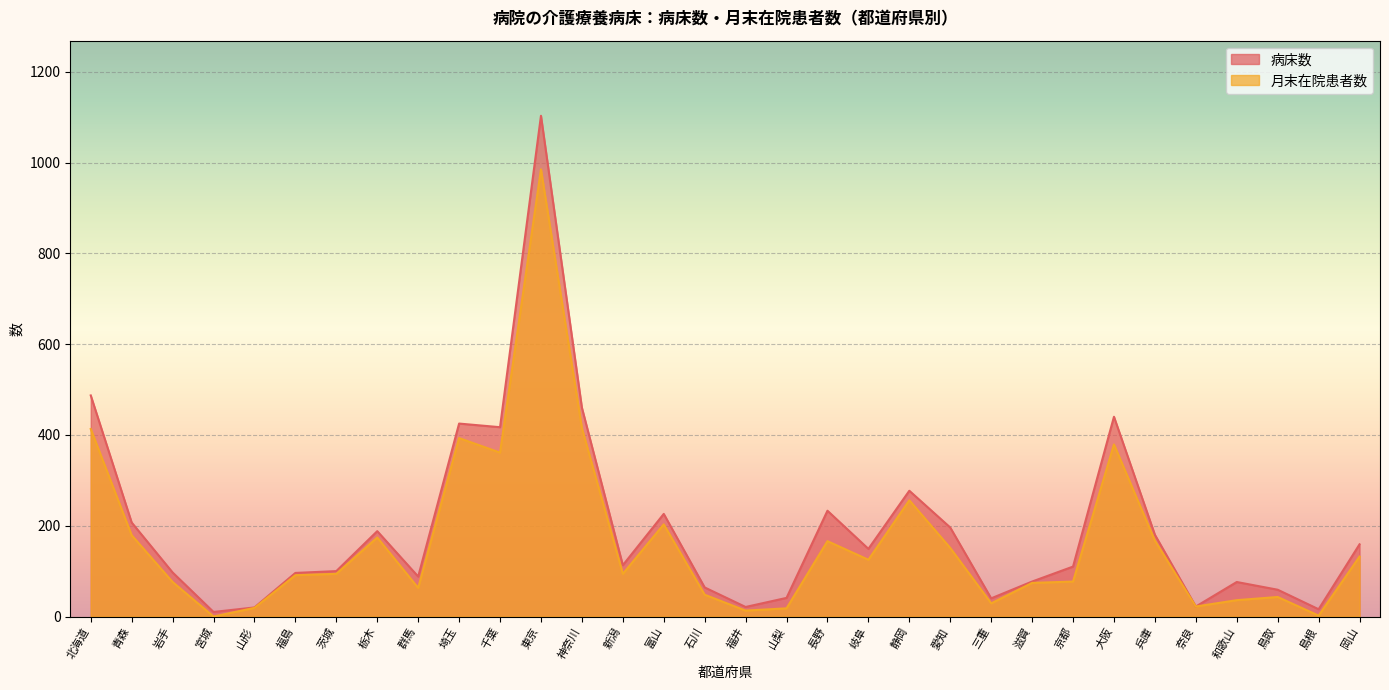

At which label does 月末在院患者数 reach its minimum?

宮城